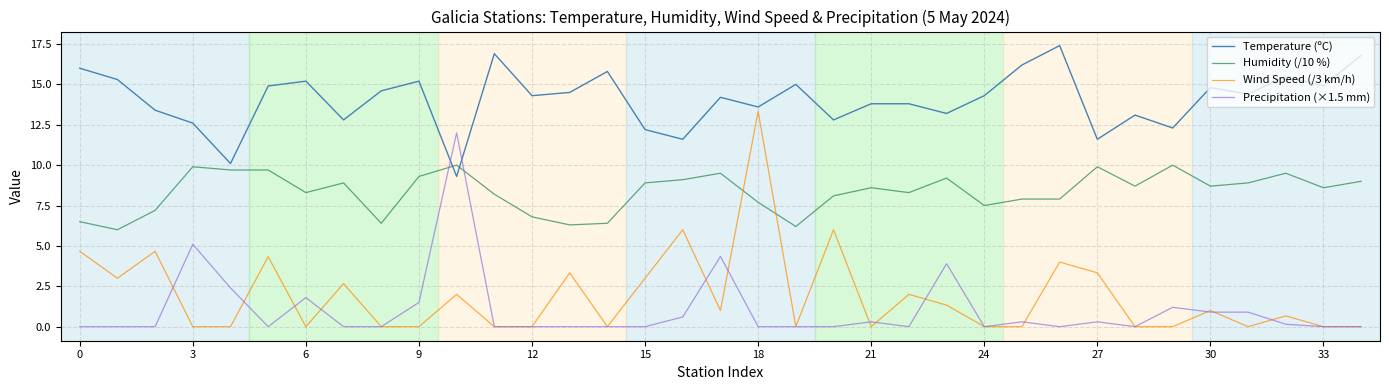

What is the lowest value of the Humidity (/10 %) series?

6.0